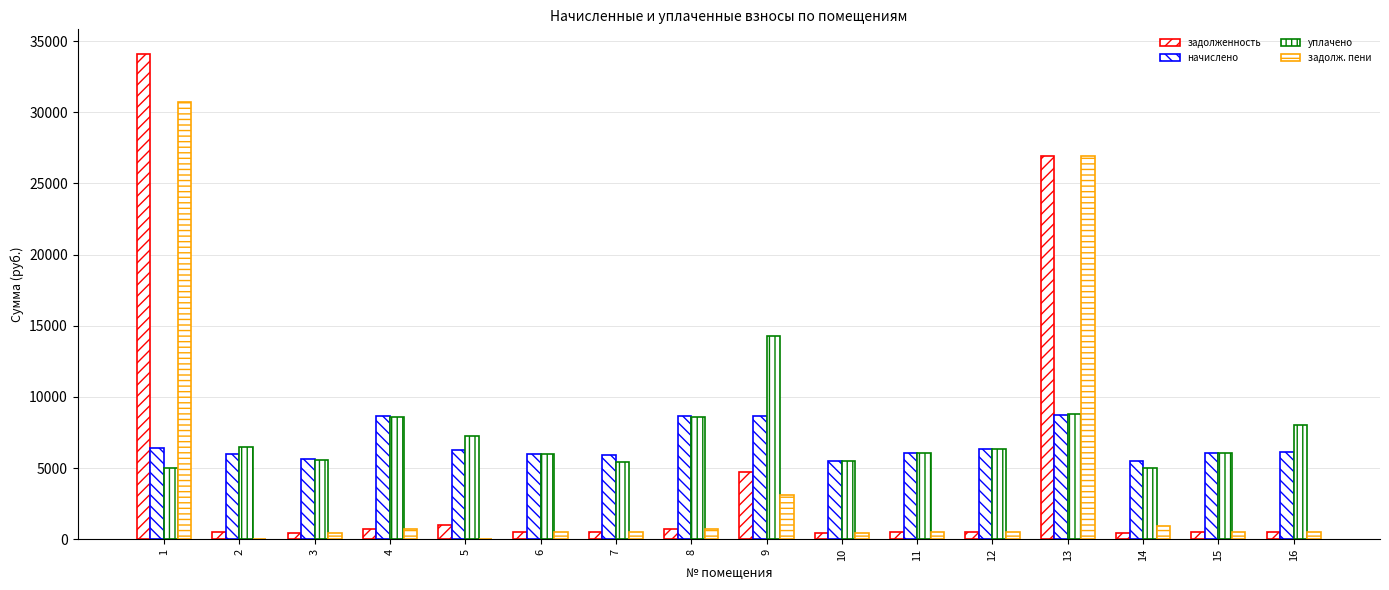

How many groups of bars are there?

16